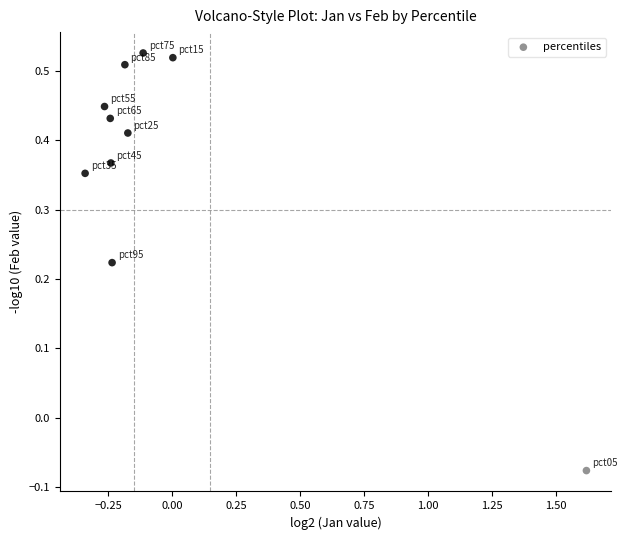

What is the range of Y values (max minus min)?

0.6